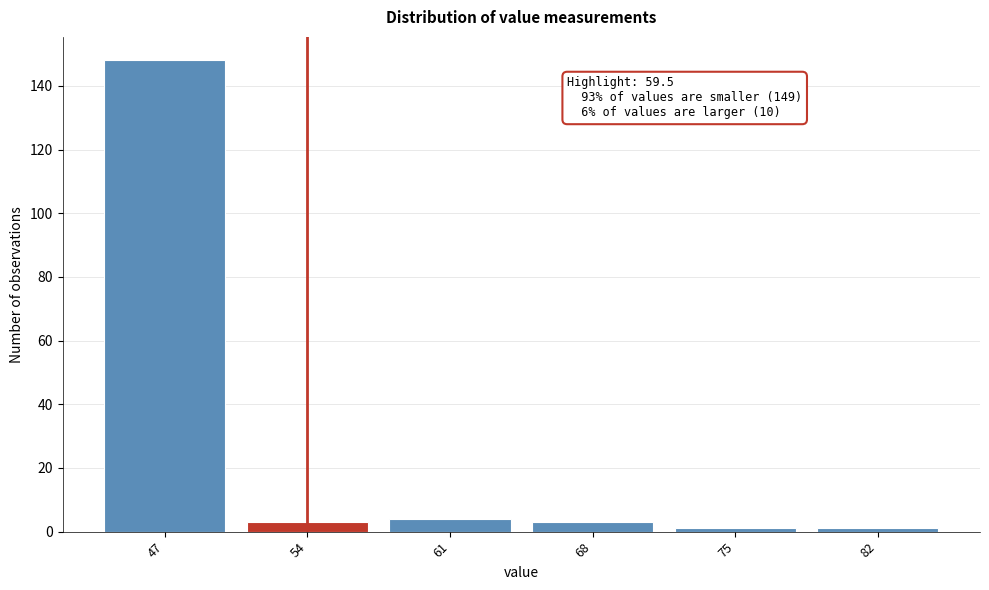

Reading left to right, list all the values displayed in this chart.

148	3	4	3	1	1